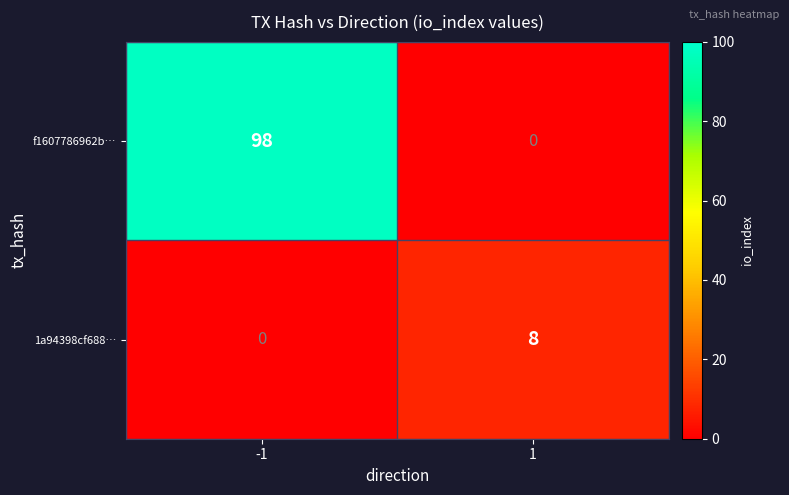

The 1a94398cf688… series shows 8 at 1. True or false?

True